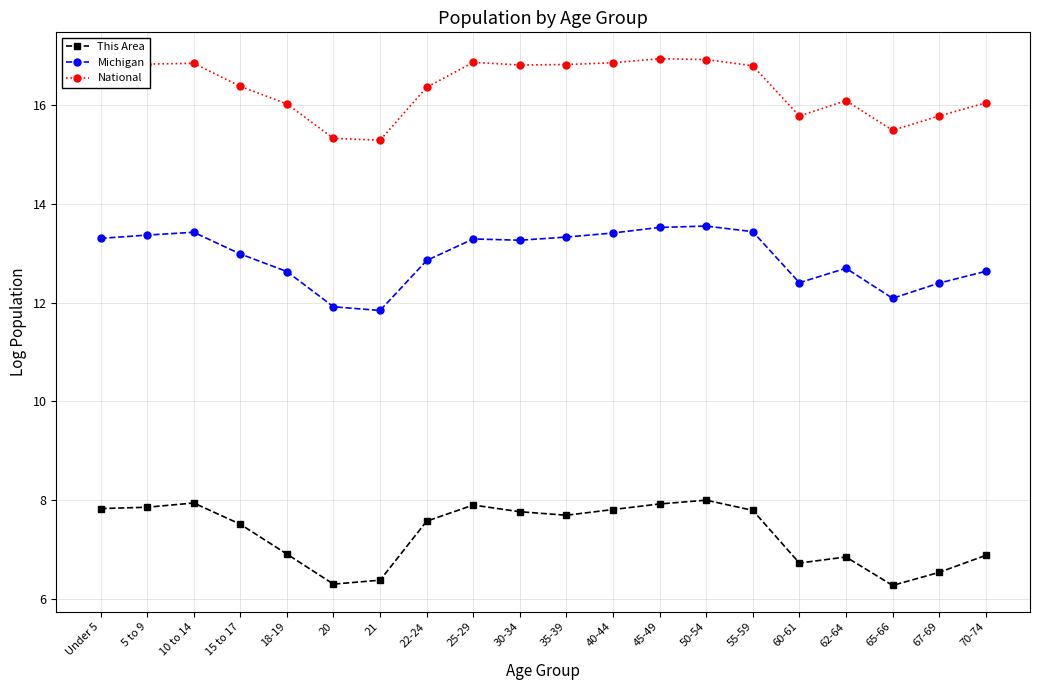

How many distinct data groups are displayed?

3